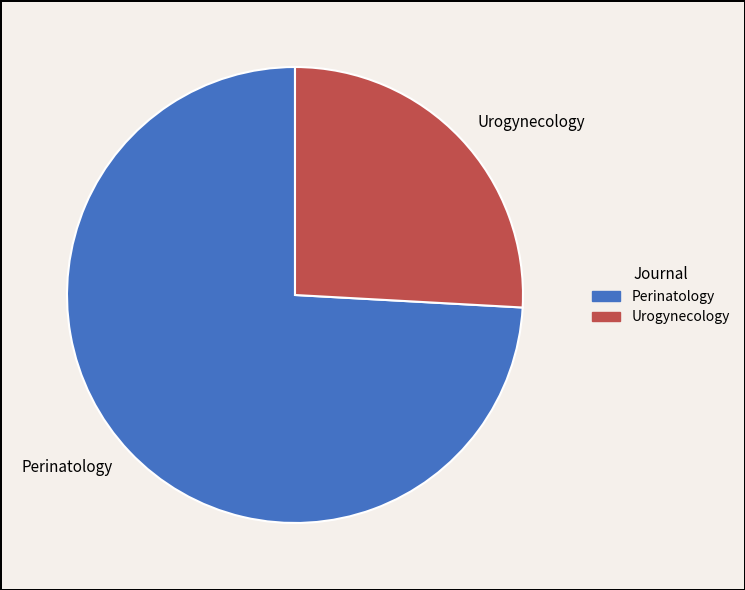

Do Urogynecology and Perinatology together represent more than half of the pie?

Yes